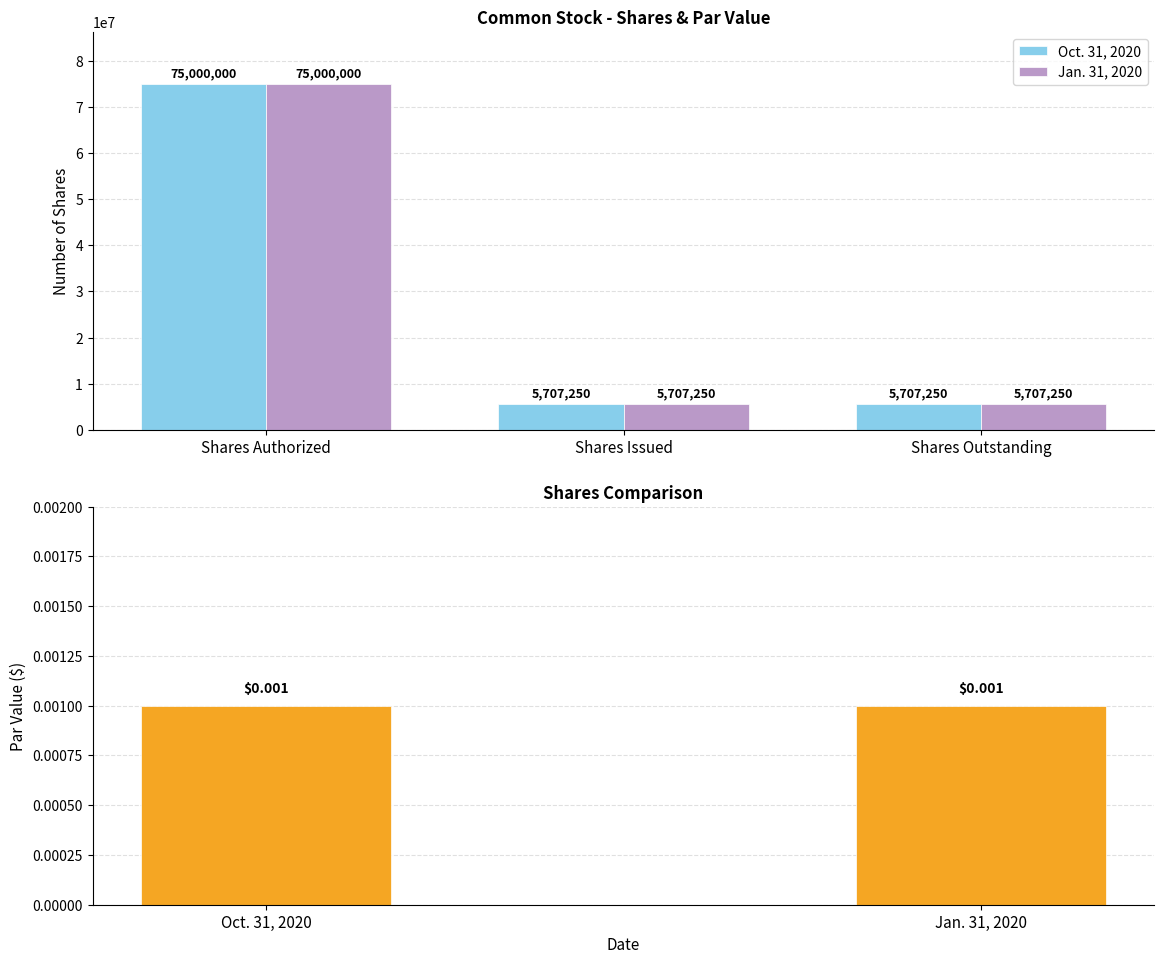

What is the sum of all Jan. 31, 2020 values?

86414500.0